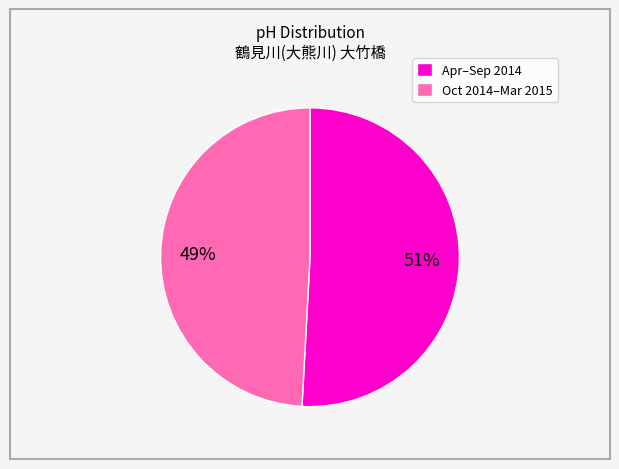

To the nearest percent, what is the difference between the Oct 2014–Mar 2015 and Apr–Sep 2014 slice percentages?

2%